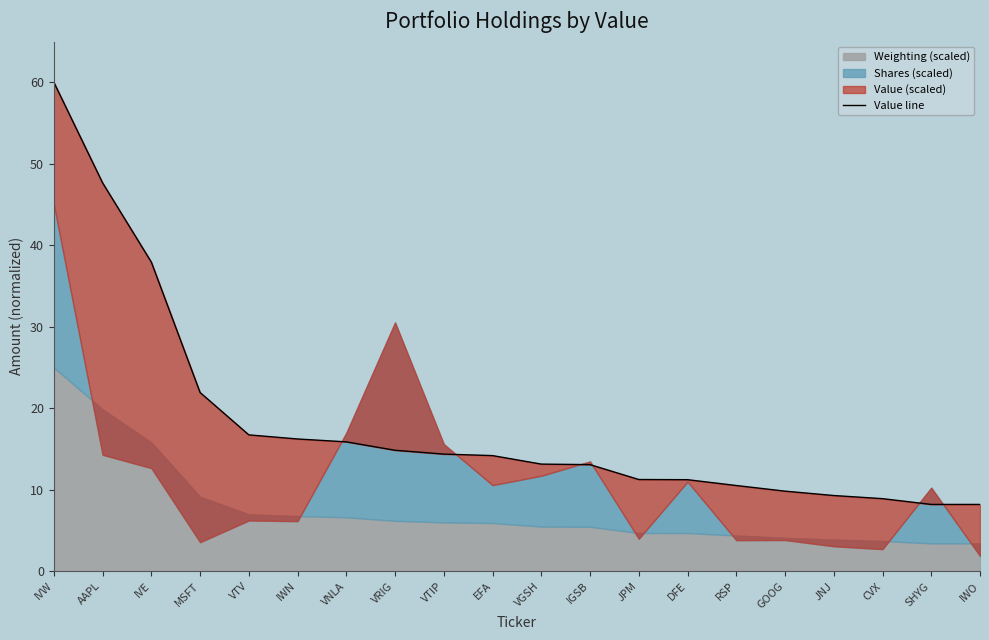

Approximately how many times larger is the value at IVE compared to JNJ?

4.1